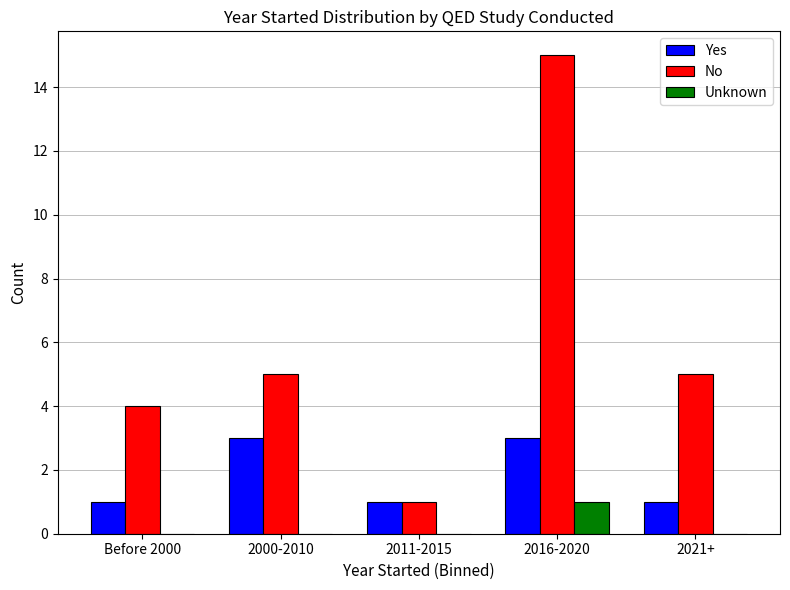

Count the number of data series in this chart.

3